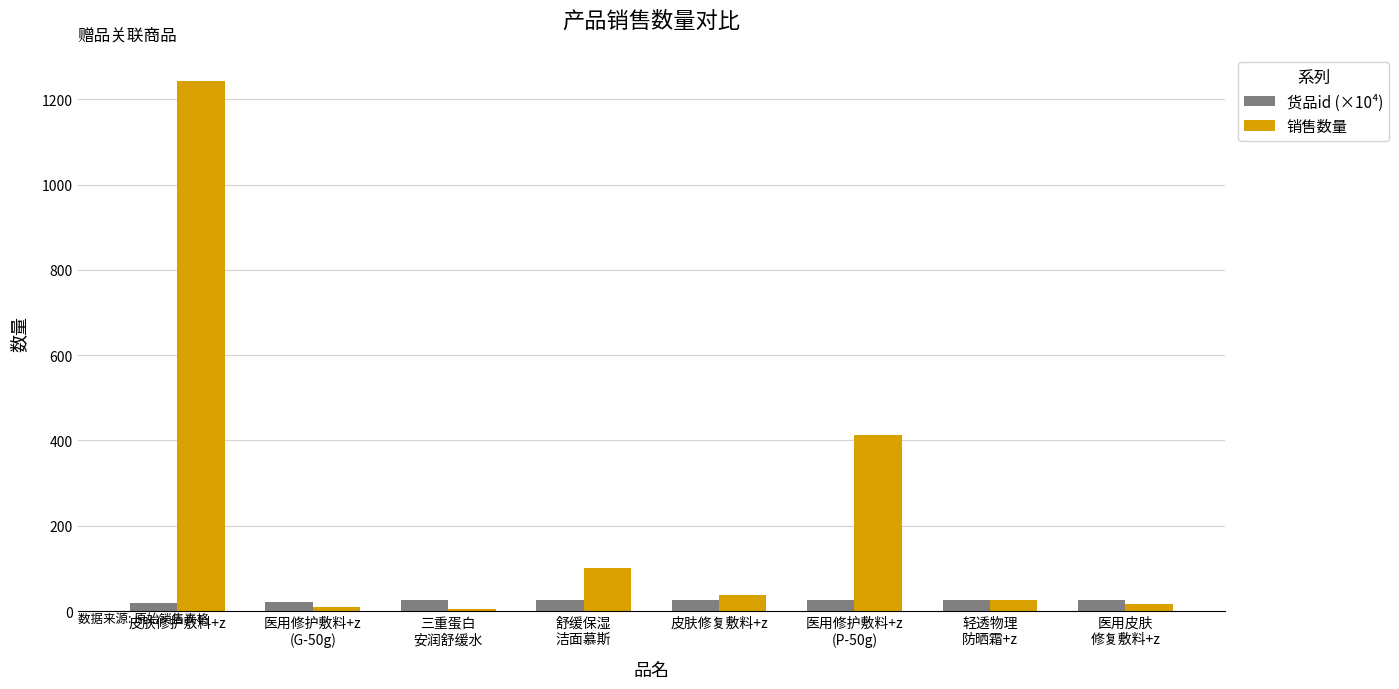

Where does the 货品id (×10⁴) series first go above 26?

三重蛋白
安润舒缓水